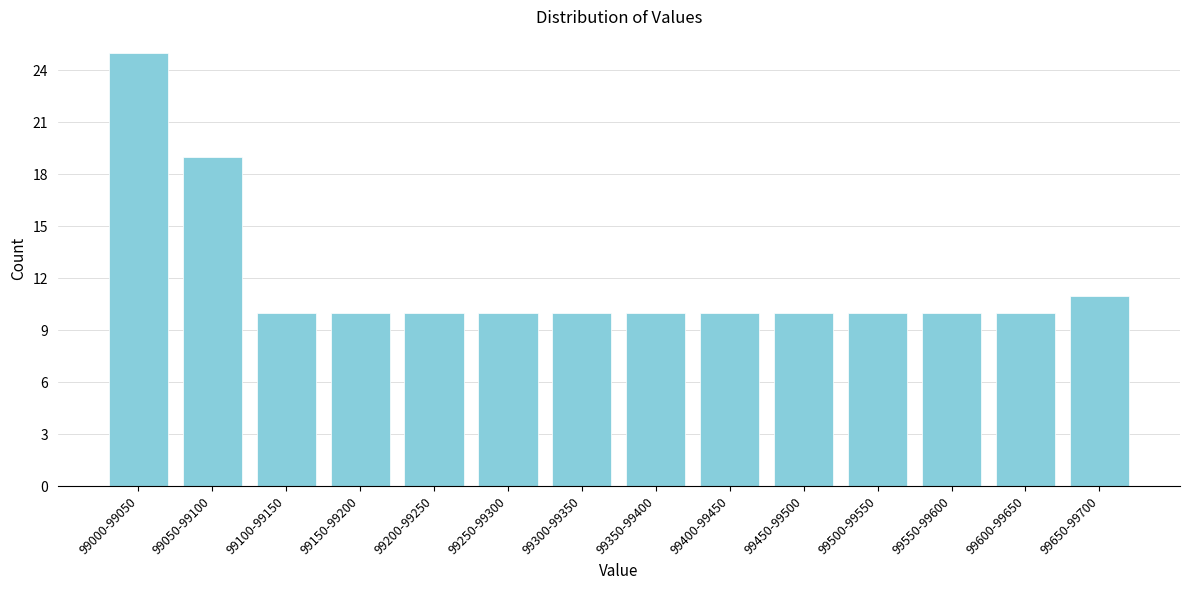

Reading right to left, what are all the values shown in this chart?

99650-99700=11	99600-99650=10	99550-99600=10	99500-99550=10	99450-99500=10	99400-99450=10	99350-99400=10	99300-99350=10	99250-99300=10	99200-99250=10	99150-99200=10	99100-99150=10	99050-99100=19	99000-99050=25